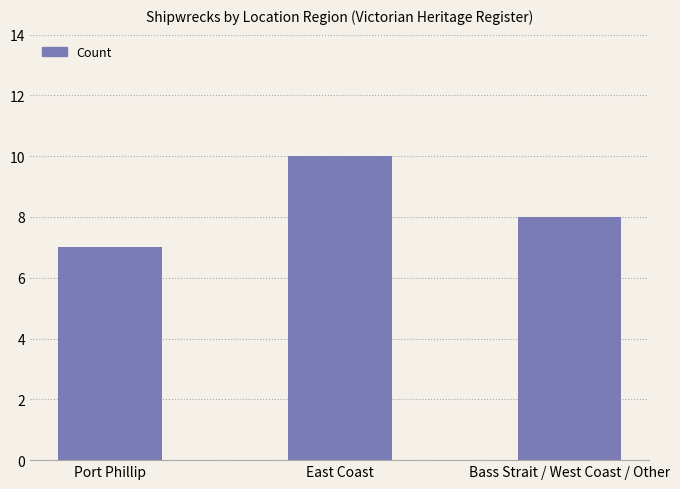

What is the sum of all values?

25